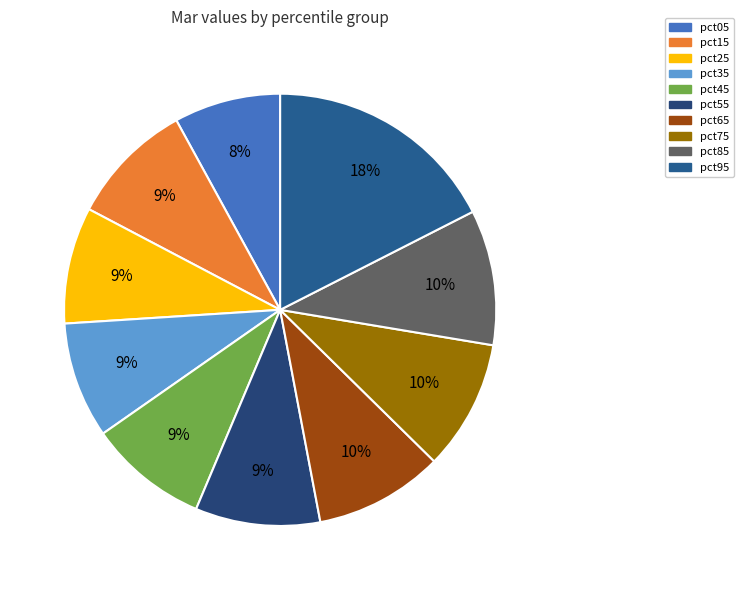

What percentage is the pct95 slice, to the nearest percent?

18%